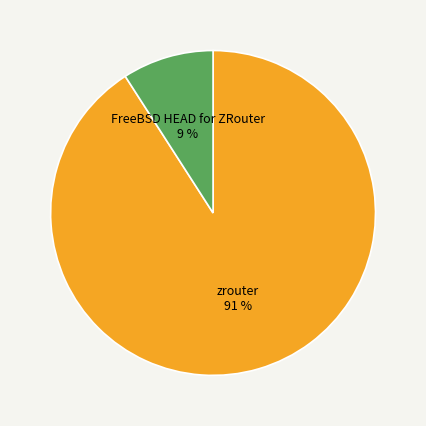

Does any single category account for the majority?

Yes